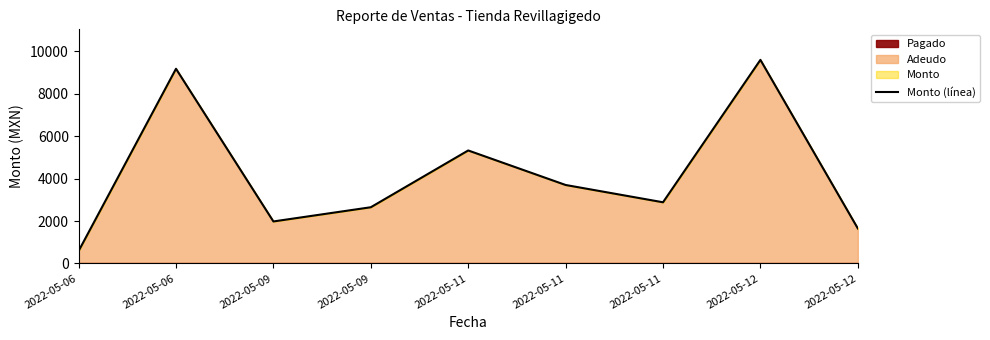

What is the average value?

4173